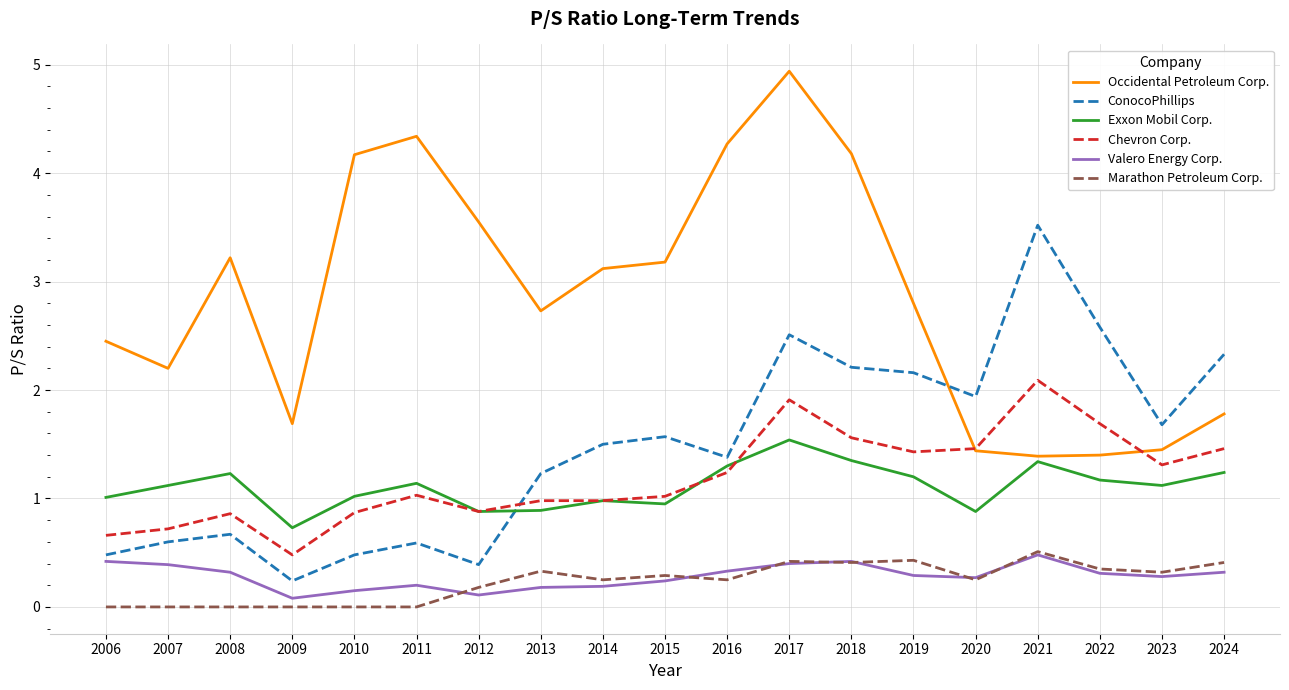

The ConocoPhillips series shows 1.1 at 2018. True or false?

False